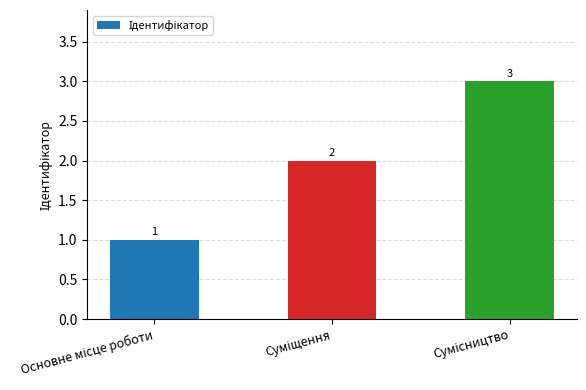

What is the value of the 1st bar from the left?

1